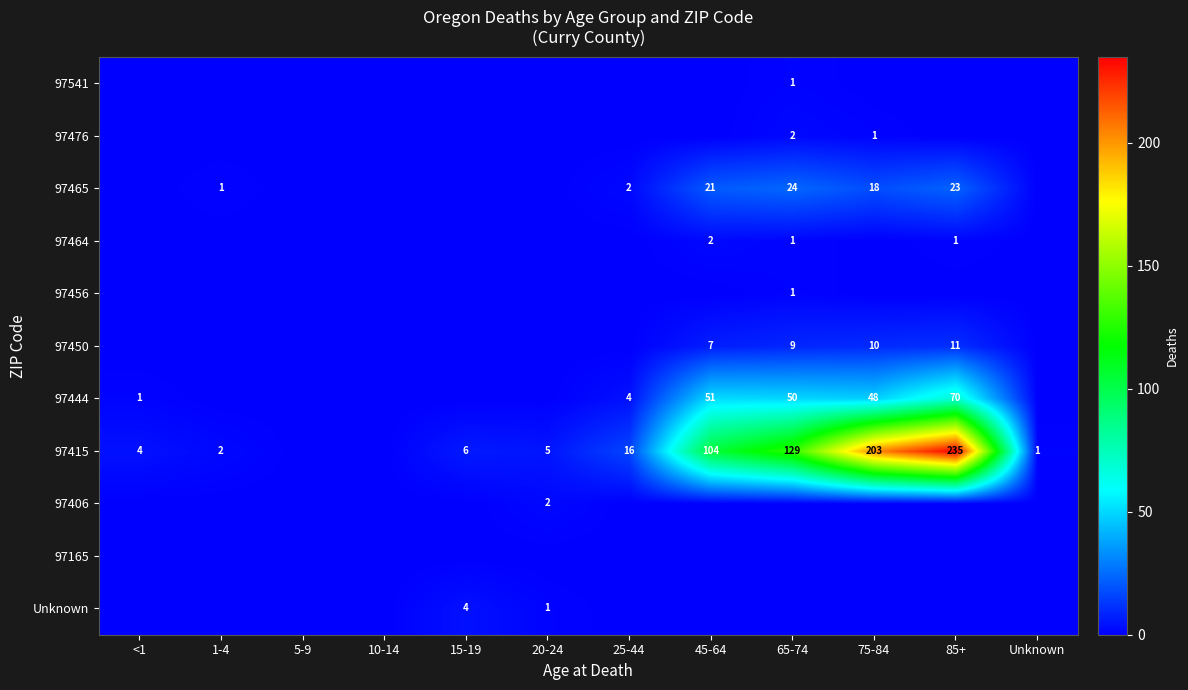

The 97450 series shows 9 at 65-74. True or false?

True